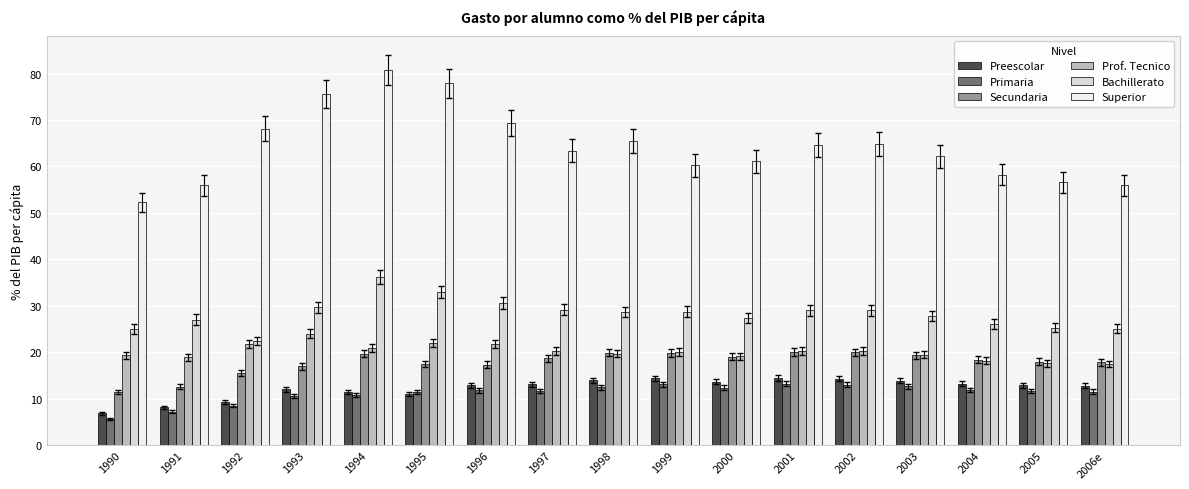

What is the spread (max minus min) of values at 1997?

51.8